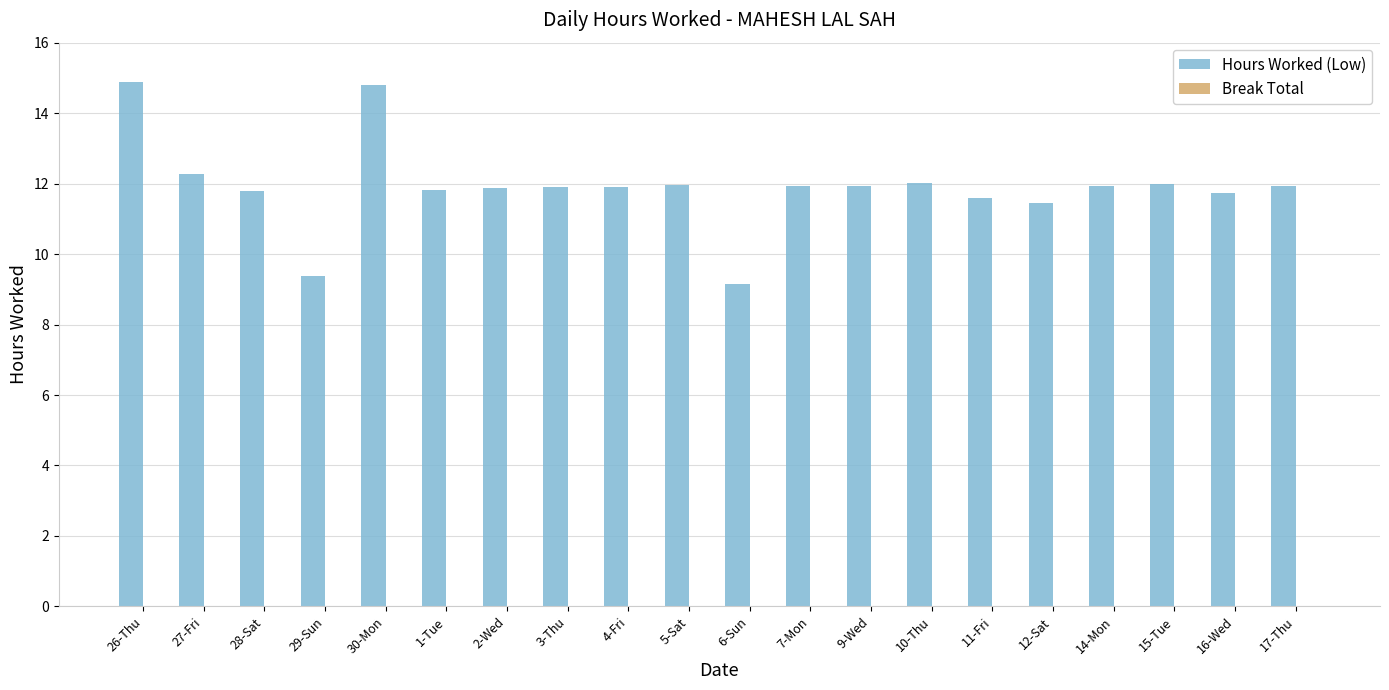

What is the value of the 10th bar from the left?

12.0